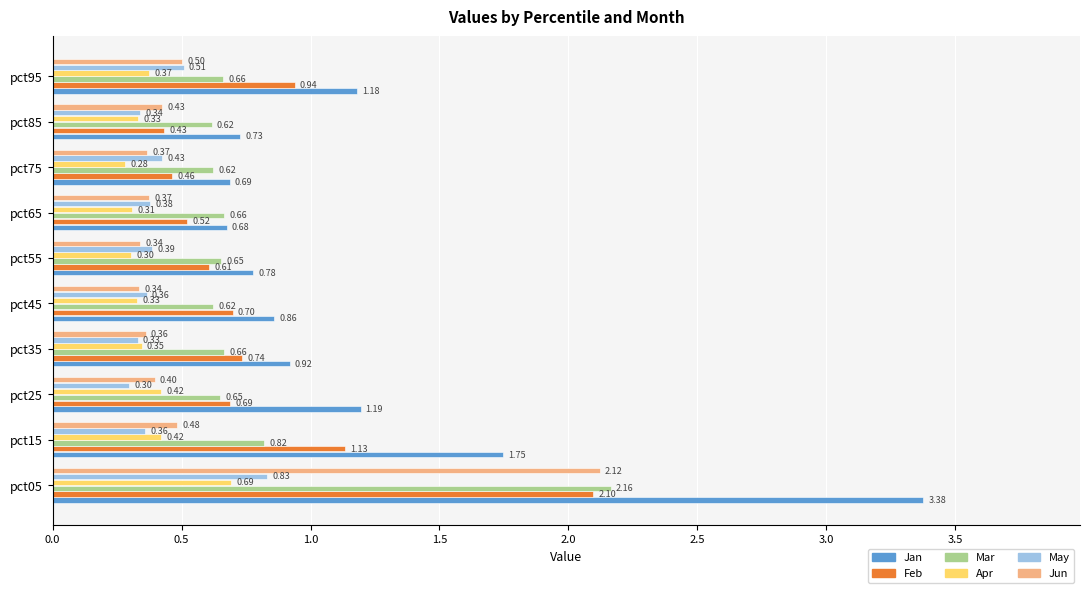

What is the difference between the highest and lowest values at pct45?

0.5